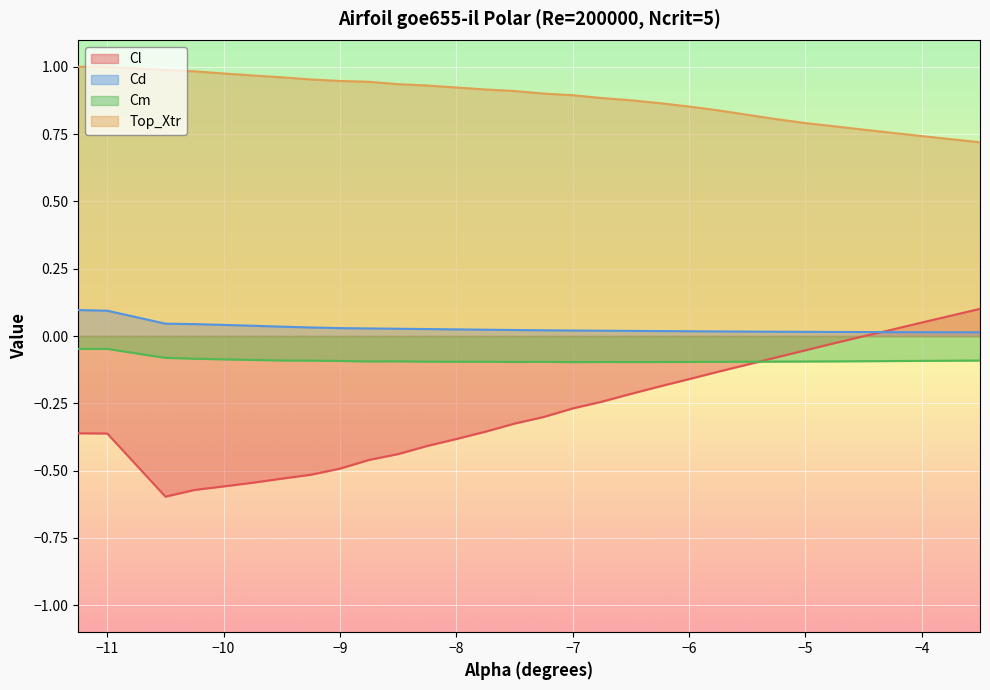

What is the sum of all Cd values?

0.9